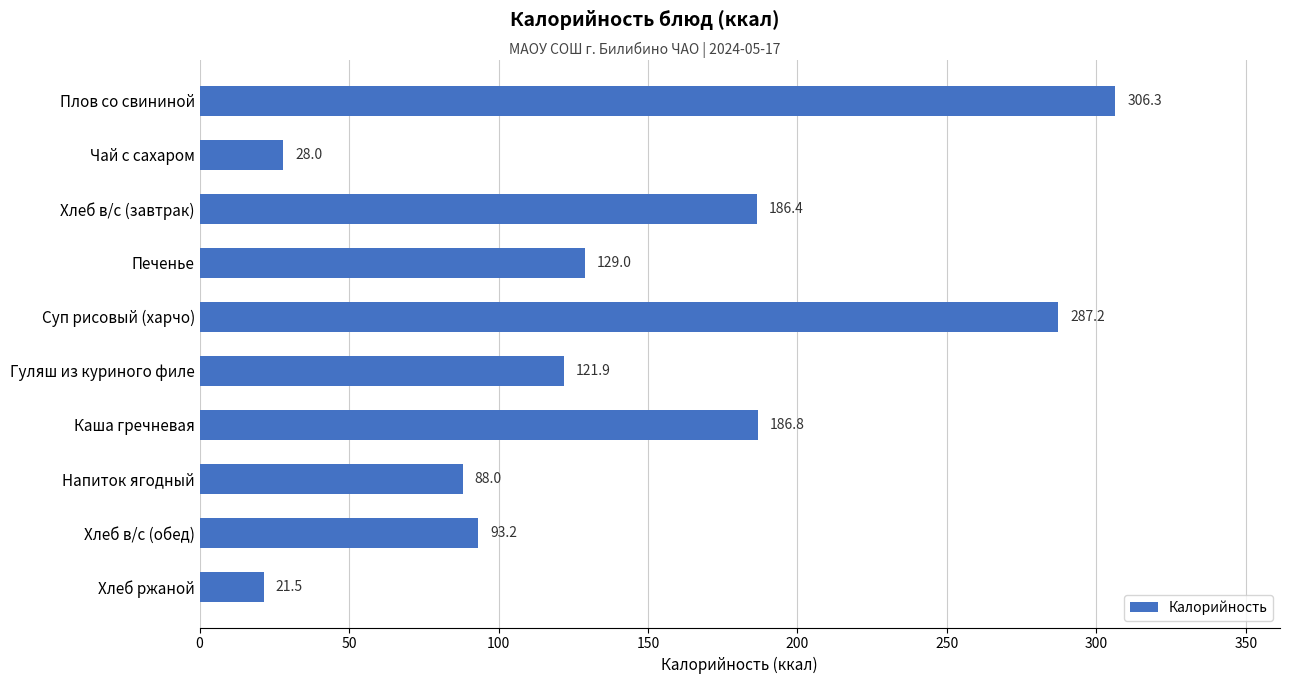

Which category has the lowest value across all series?

Хлеб ржаной